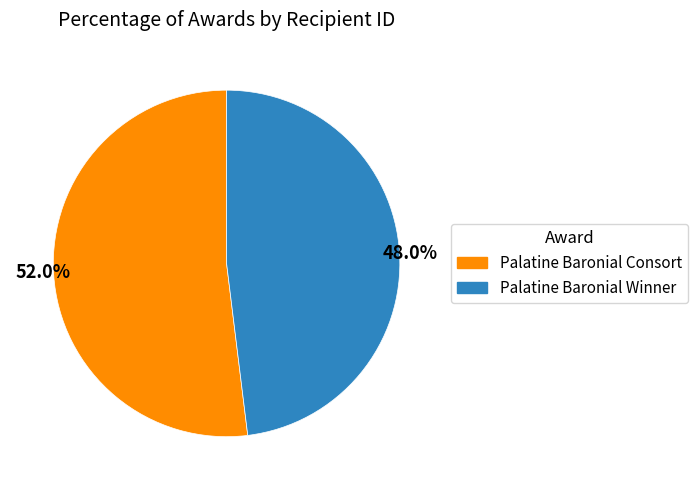

What is the ratio of the value at Palatine Baronial Consort to the value at Palatine Baronial Winner?

1.1